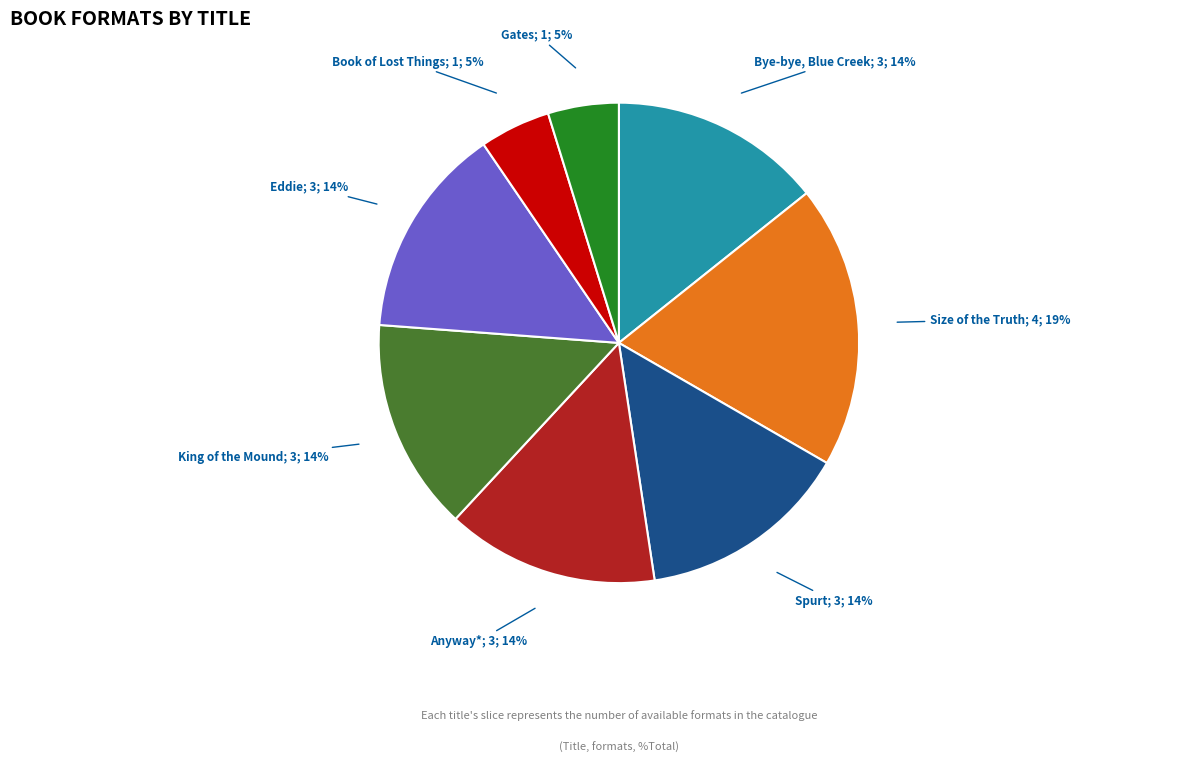

Is there any slice that represents more than half of the pie?

No